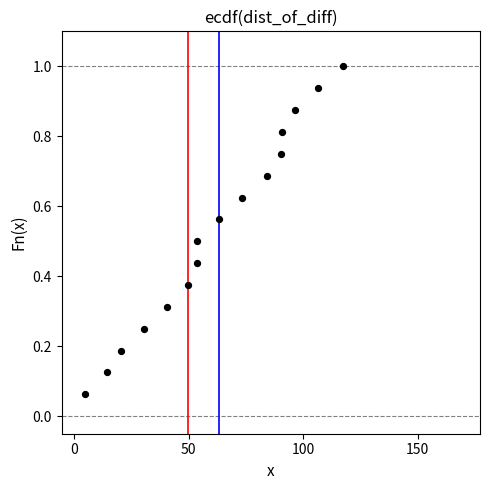

What is the range of X values (max minus min)?

112.7